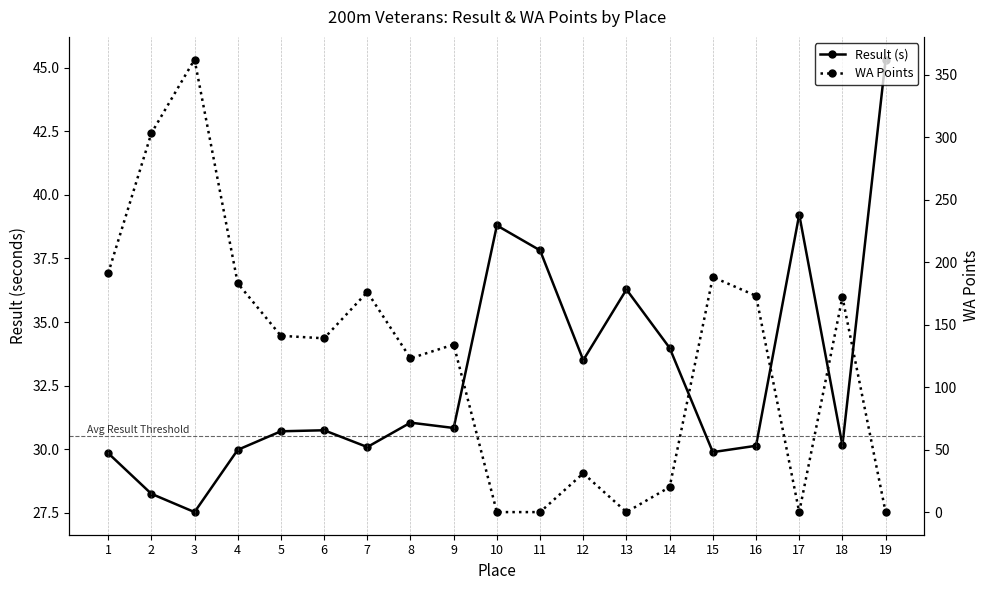

Which has a higher value, 14 or 10?

10